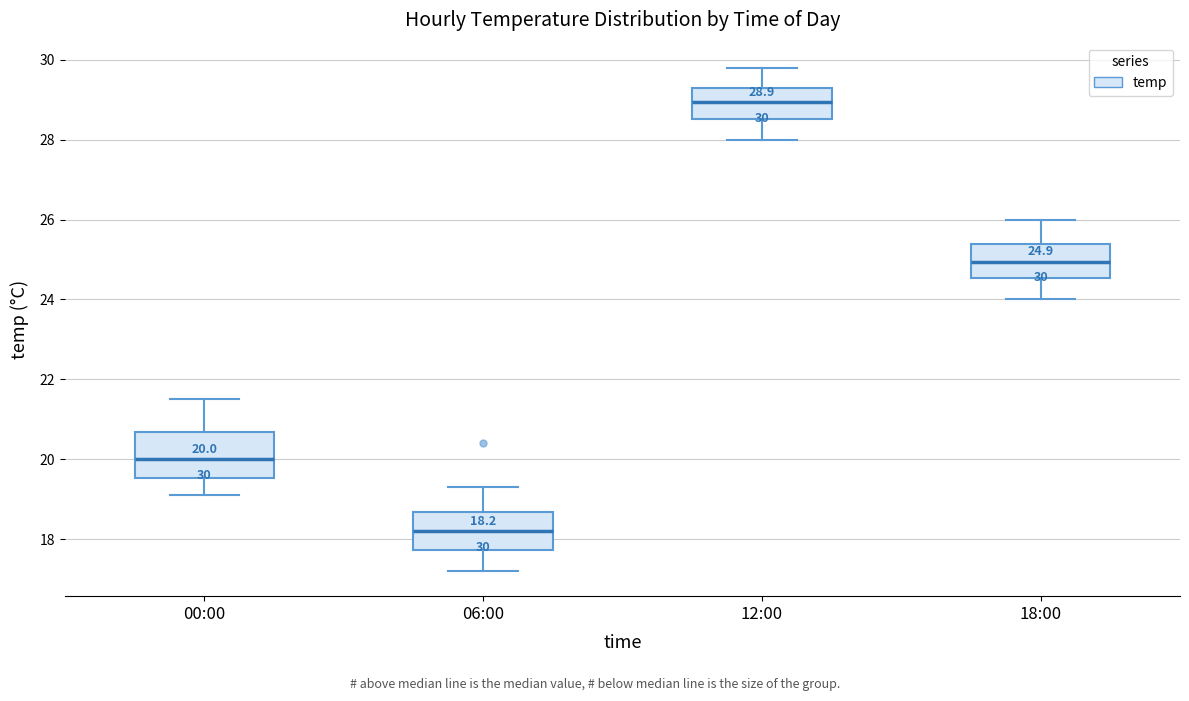

Which box is the tallest, from its lower edge to its upper edge?

00:00